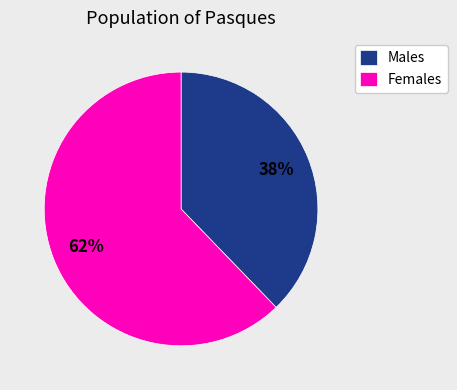

Is it true that Females is 62% of the pie?

True